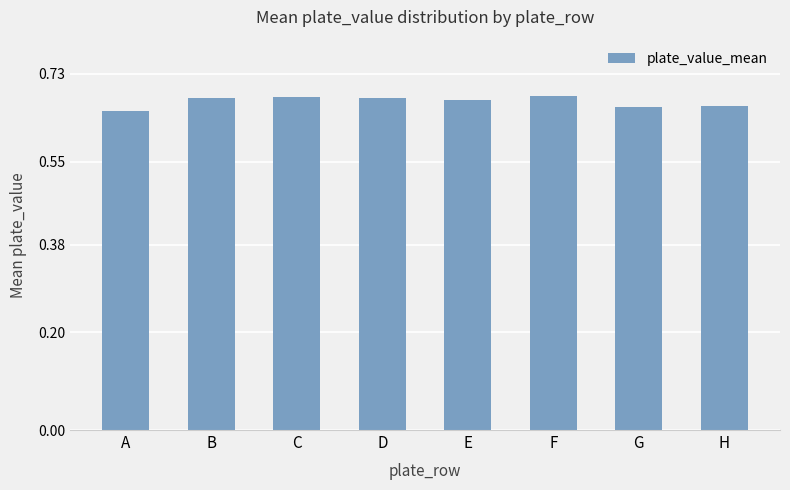

At which label is the value closest to 0?

A